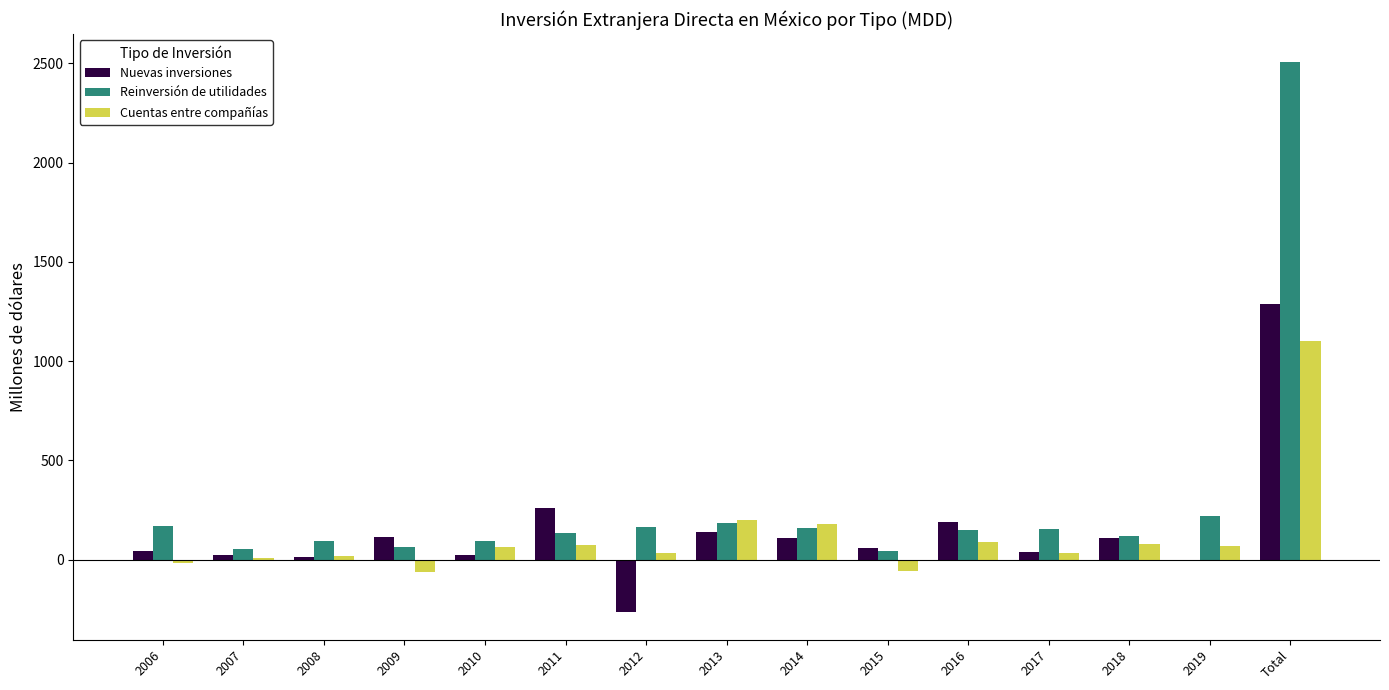

Which series has the largest total across all categories?

Reinversión de utilidades